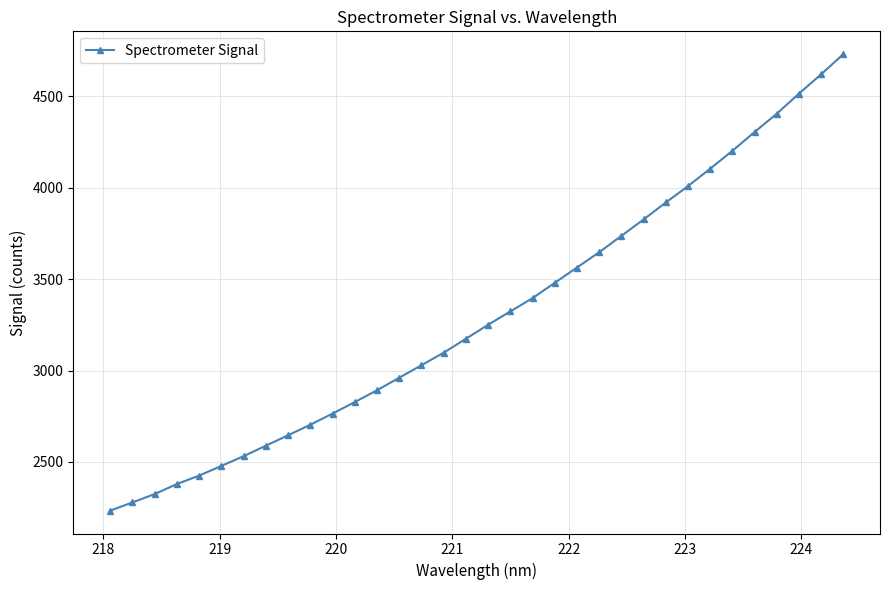

What is the difference between the maximum and minimum values?

2494.8